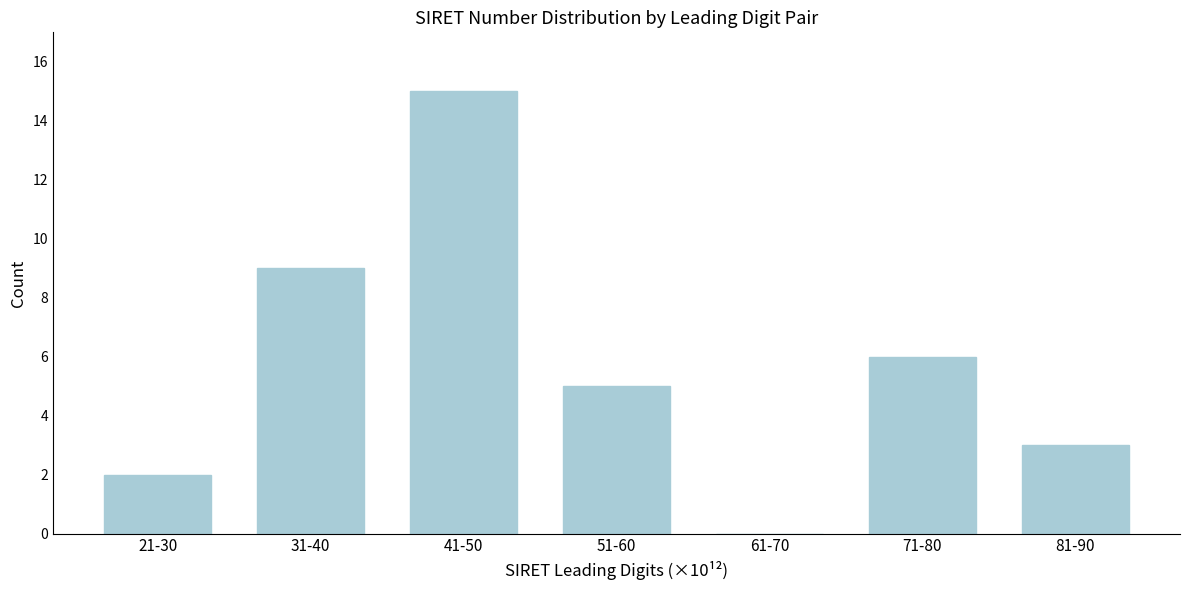

Reading left to right, what are all the values shown in this chart?

21-30=2	31-40=9	41-50=15	51-60=5	61-70=0	71-80=6	81-90=3